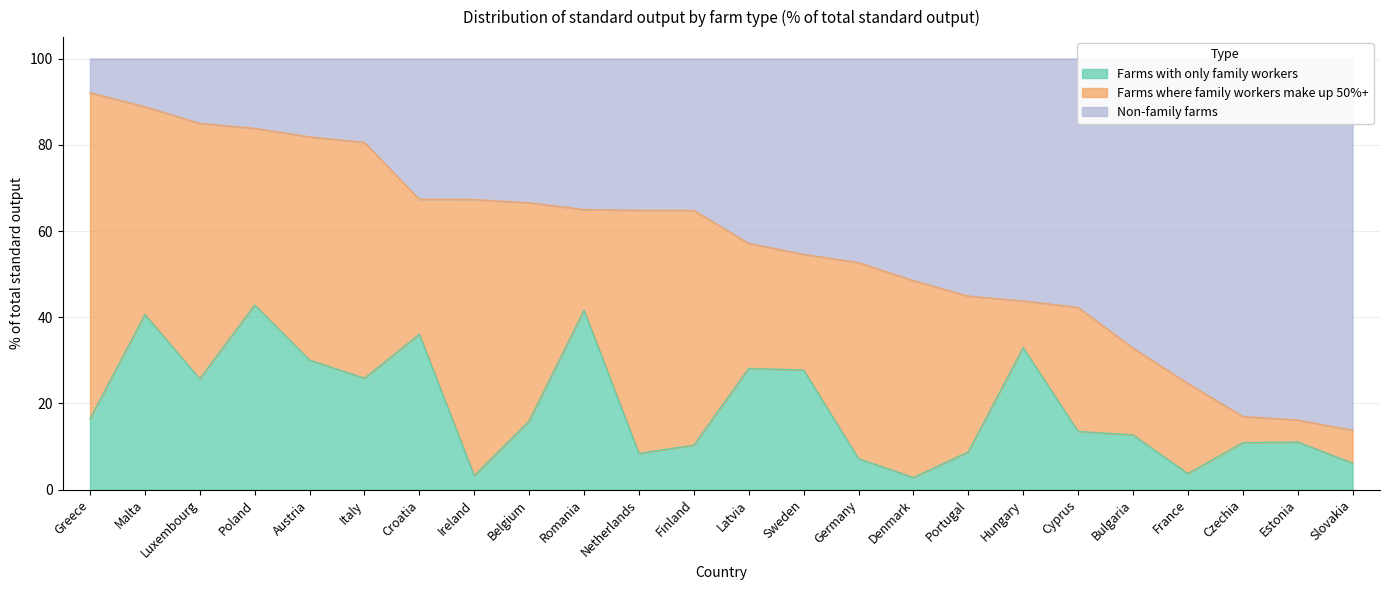

What is the label of the 20th point from the right?

Austria